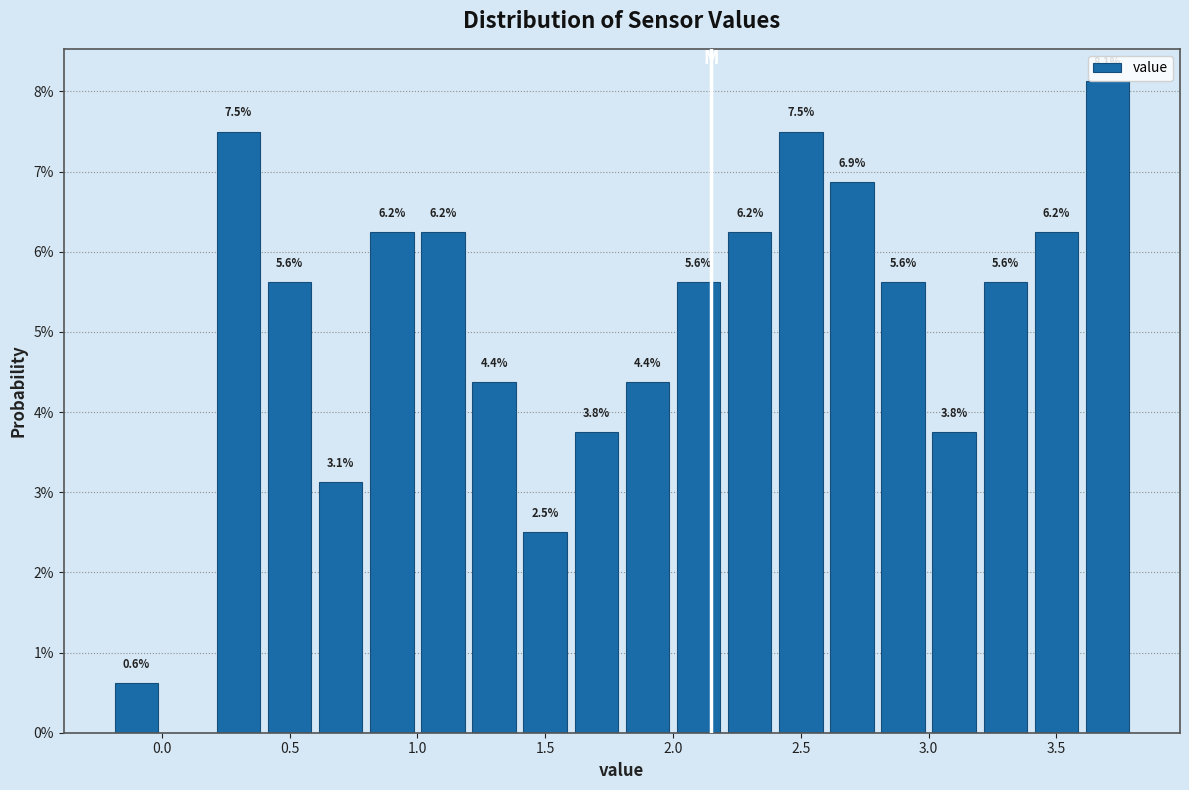

Which range on the x-axis has the tallest bar?

3.6 to 3.8